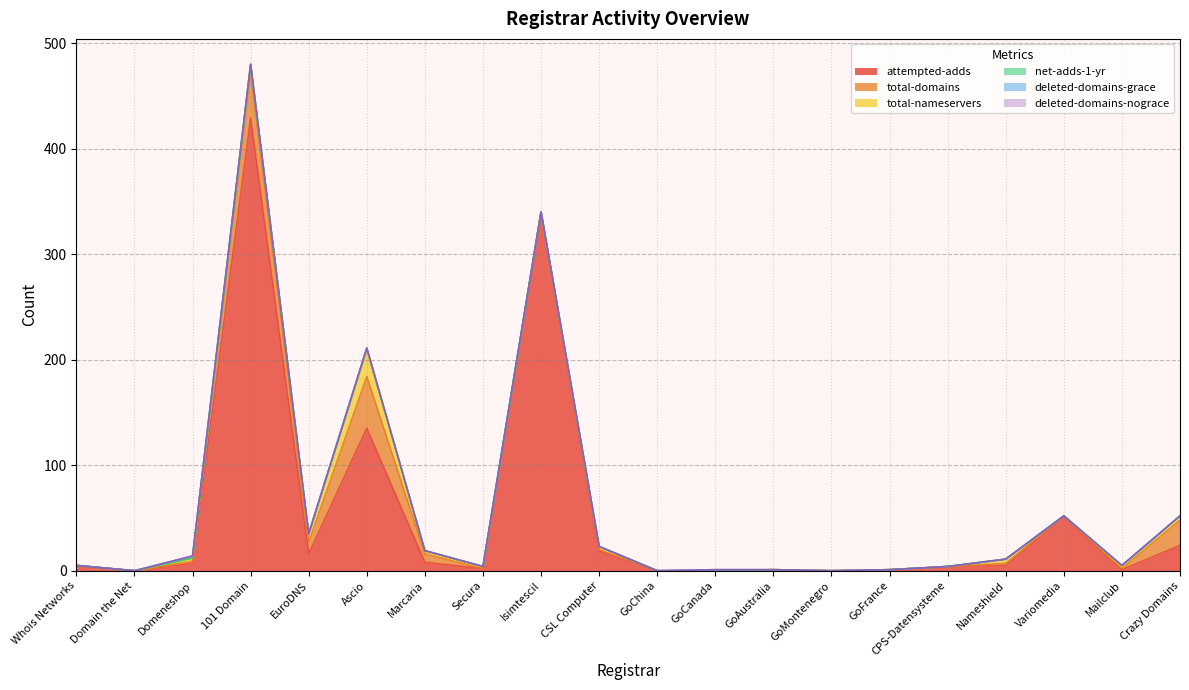

Which series changed the most between Whois Networks and Variomedia?

attempted-adds